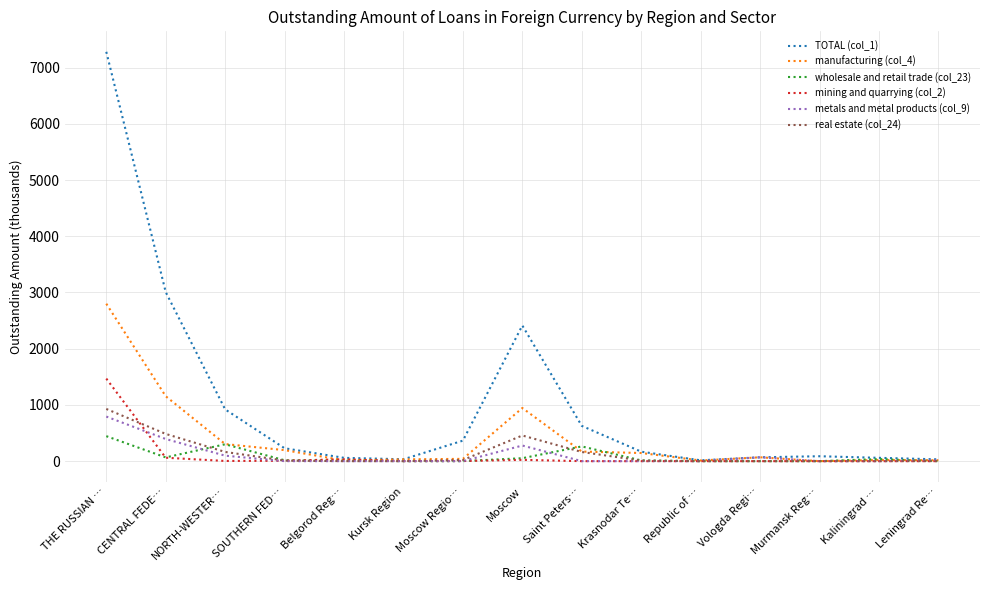

In manufacturing (col_4), how many points are lower than both neighbors (excluding endpoints)?

3